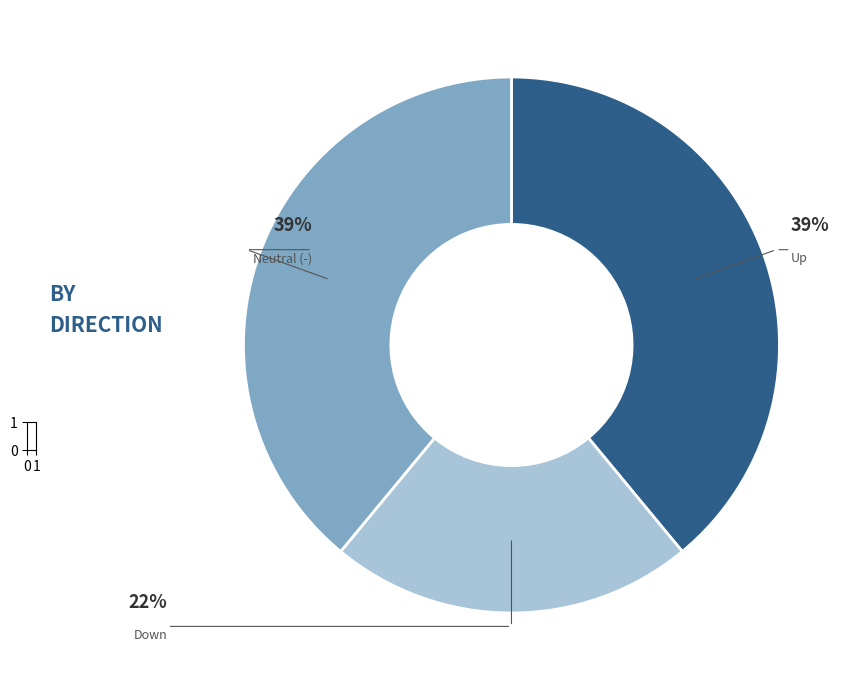

Which slice is the smallest?

Down